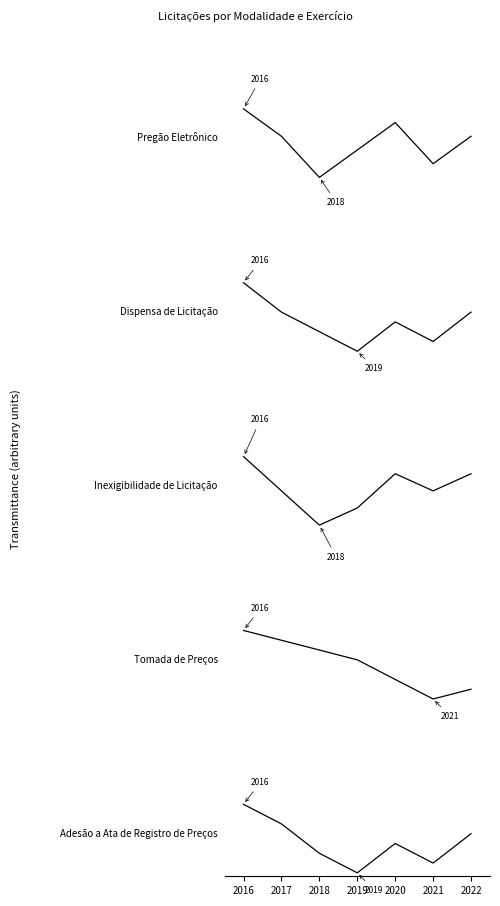

At how many categories does at least one series exceed 55?

7